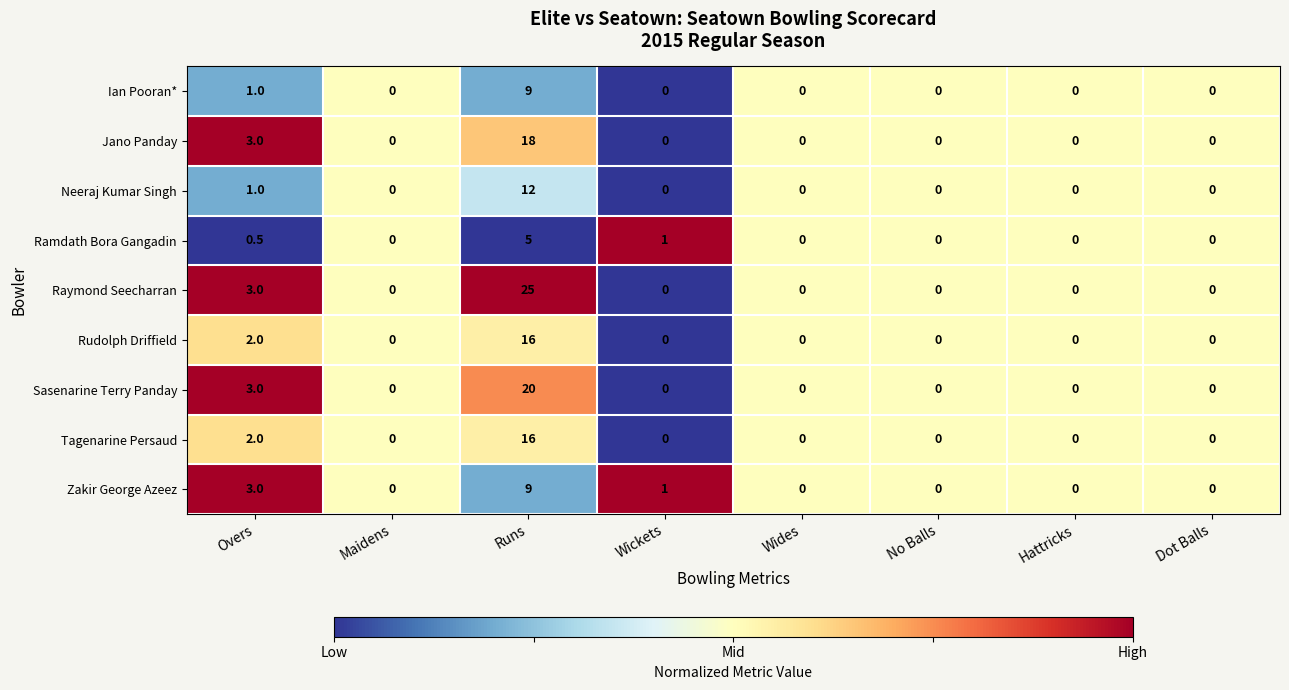

The Sasenarine Terry Panday series shows 0.0 at Dot Balls. True or false?

True